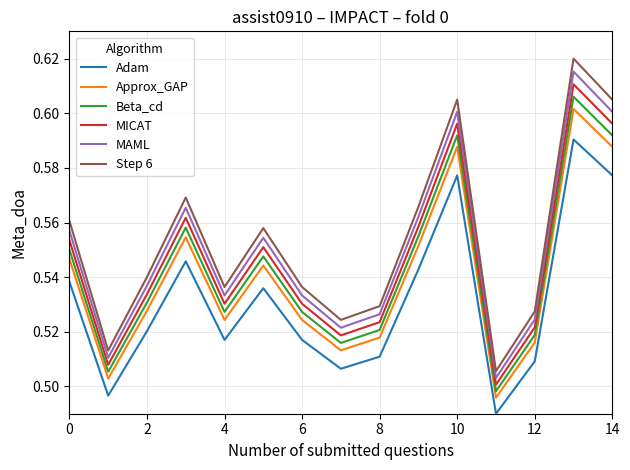

What are all the series names shown in the legend?

Adam, Approx_GAP, Beta_cd, MICAT, MAML, Step 6